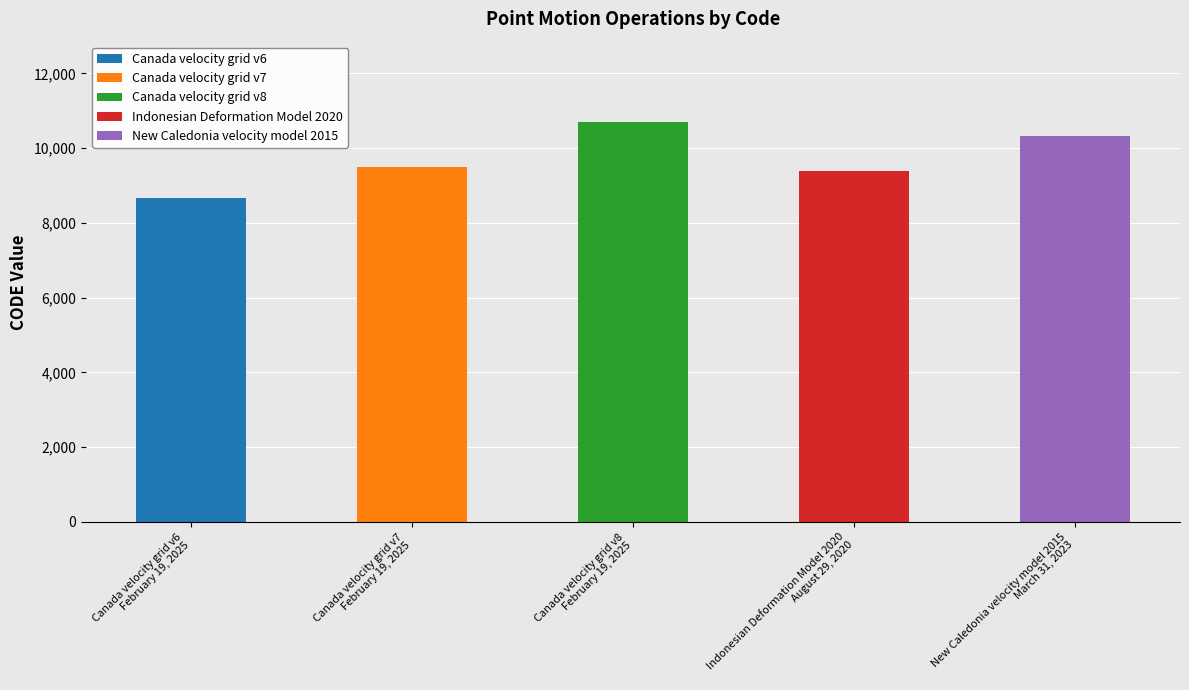

Rank the categories by value from highest to lowest.

Canada velocity grid v8, New Caledonia velocity model 2015, Canada velocity grid v7, Indonesian Deformation Model 2020, Canada velocity grid v6